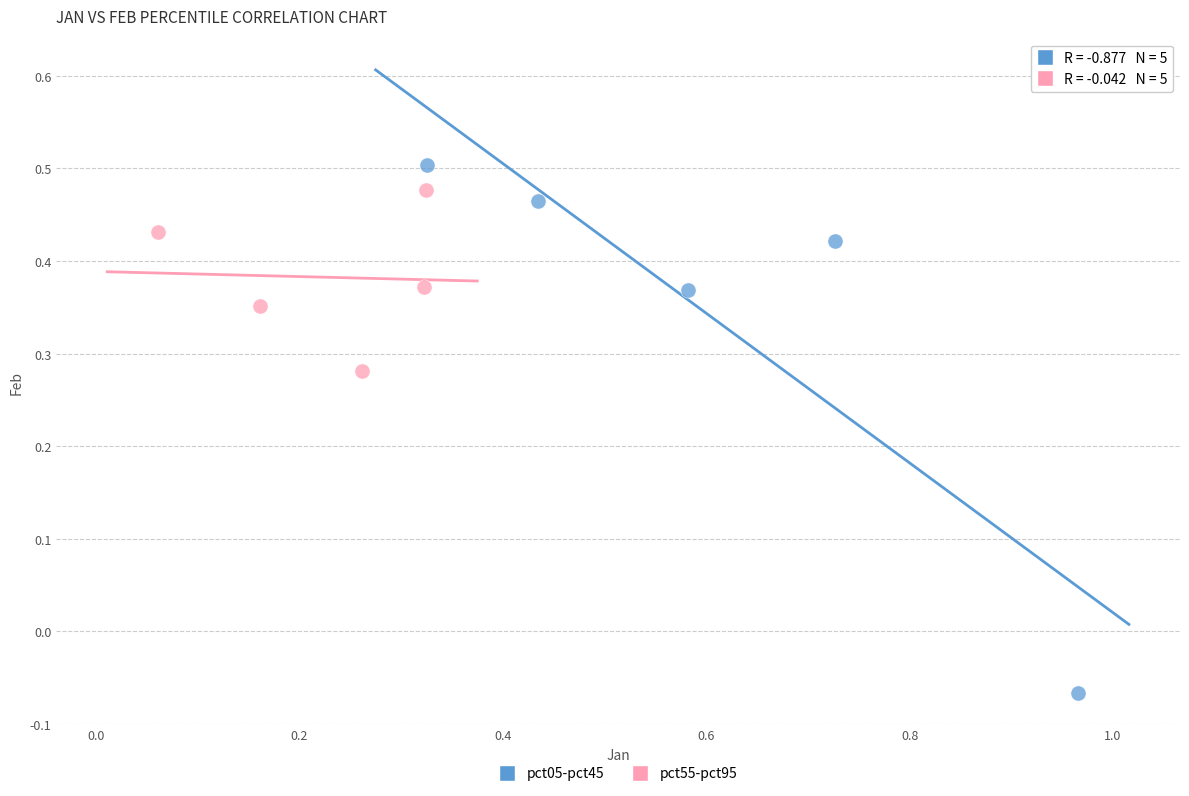

Which series reaches the minimum Y coordinate?

pct05-pct45